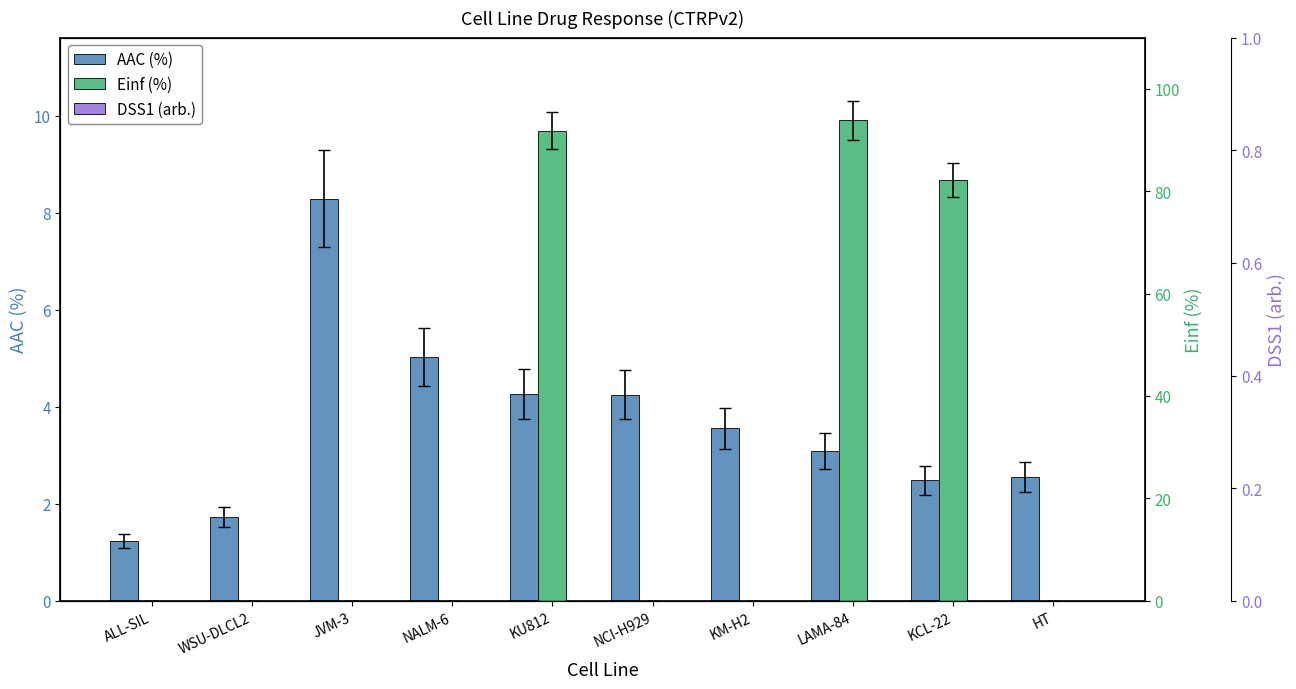

At how many categories does at least one series exceed 68?

3